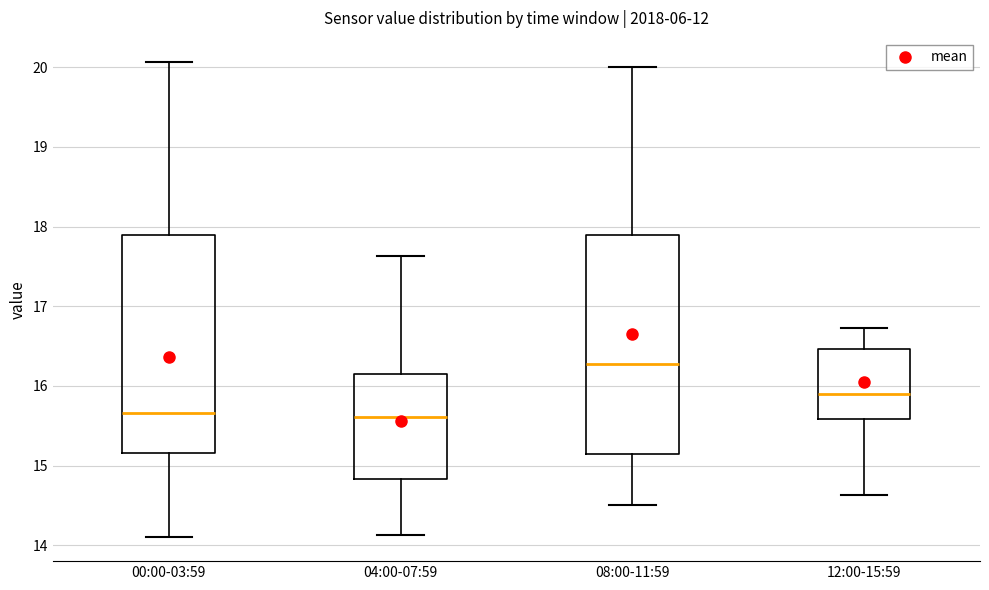

Reading left to right, transcribe this box plot: for each box, give where its median line is, the range the box spans, and where its two whiskers end, as read against the y-axis. The values are not printed on the chart, so give them approximately, as read against the axis.

00:00-03:59: median 15.7, box 15.2 to 17.9, whiskers 14.1 to 20.1
04:00-07:59: median 15.6, box 14.8 to 16.1, whiskers 14.1 to 17.6
08:00-11:59: median 16.3, box 15.2 to 17.9, whiskers 14.5 to 20.0
12:00-15:59: median 15.9, box 15.6 to 16.5, whiskers 14.6 to 16.7